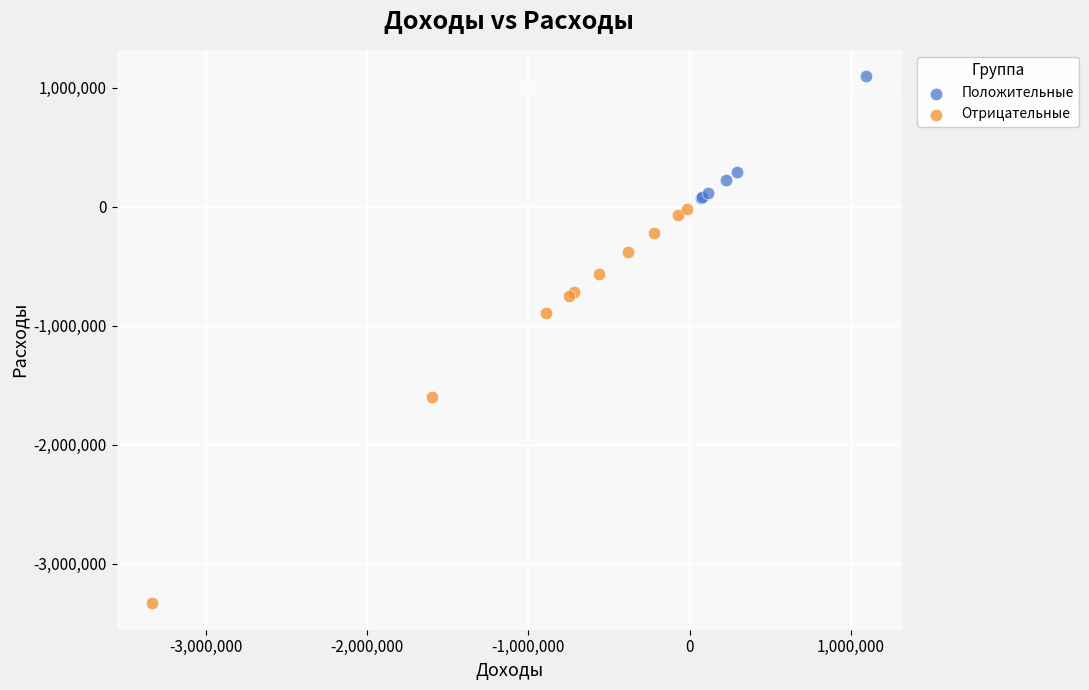

Which series contains the highest Y value?

Положительные